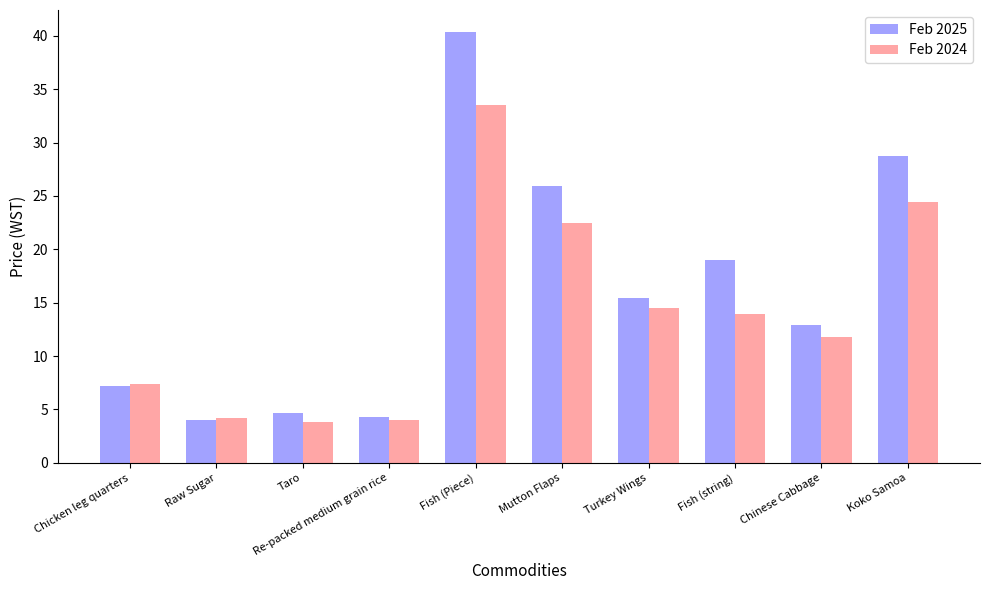

What is the label of the 5th bar from the right?

Mutton Flaps